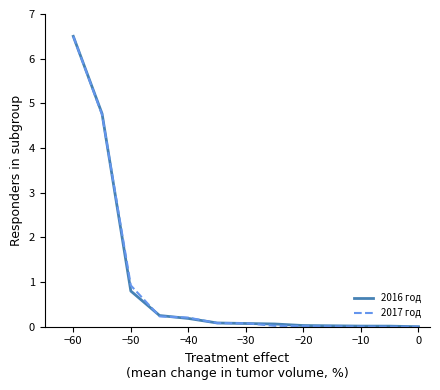

What is the greatest value displayed?

6.5